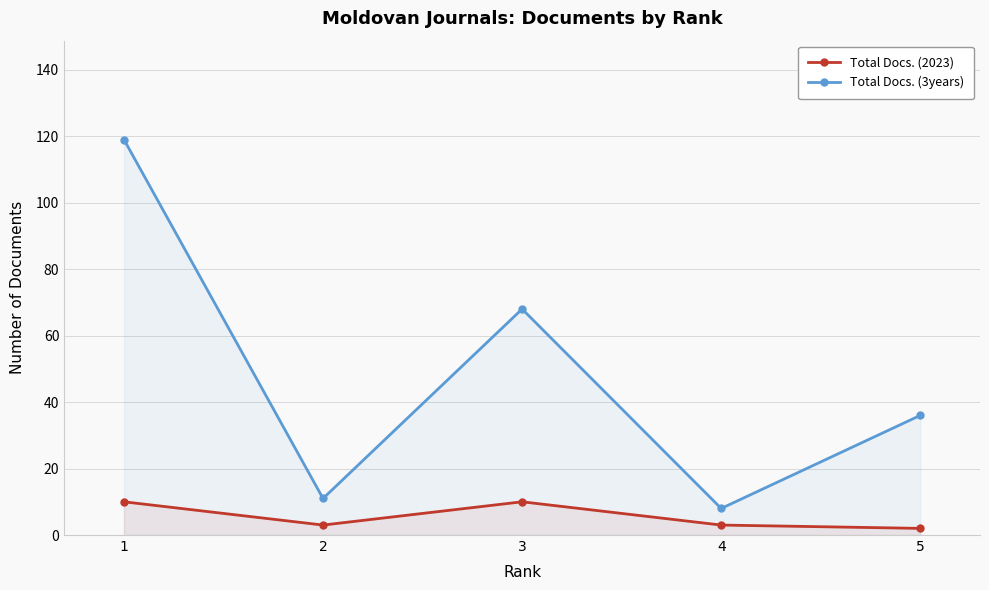

True or false: Total Docs. (3years) and Total Docs. (2023) intersect in this chart.

False